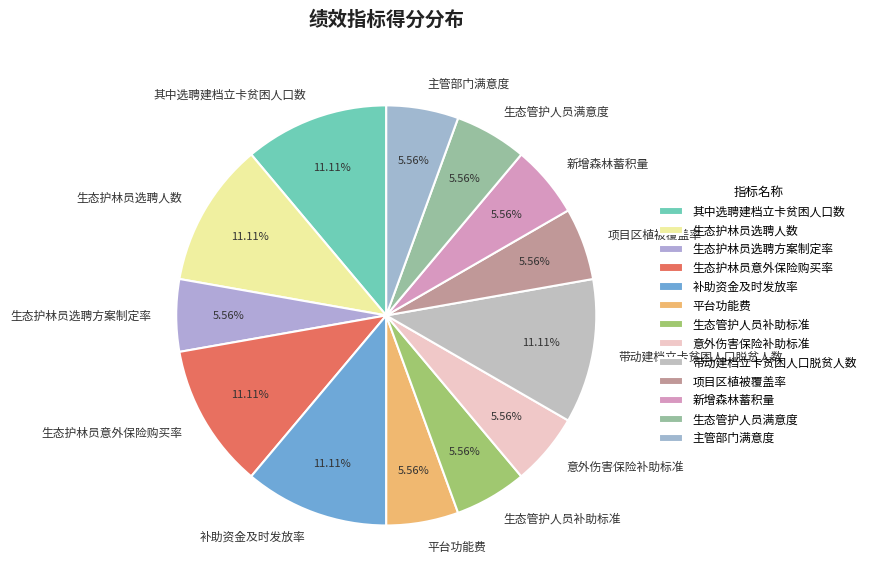

What is the ratio of the value at 主管部门满意度 to the value at 补助资金及时发放率?

0.5